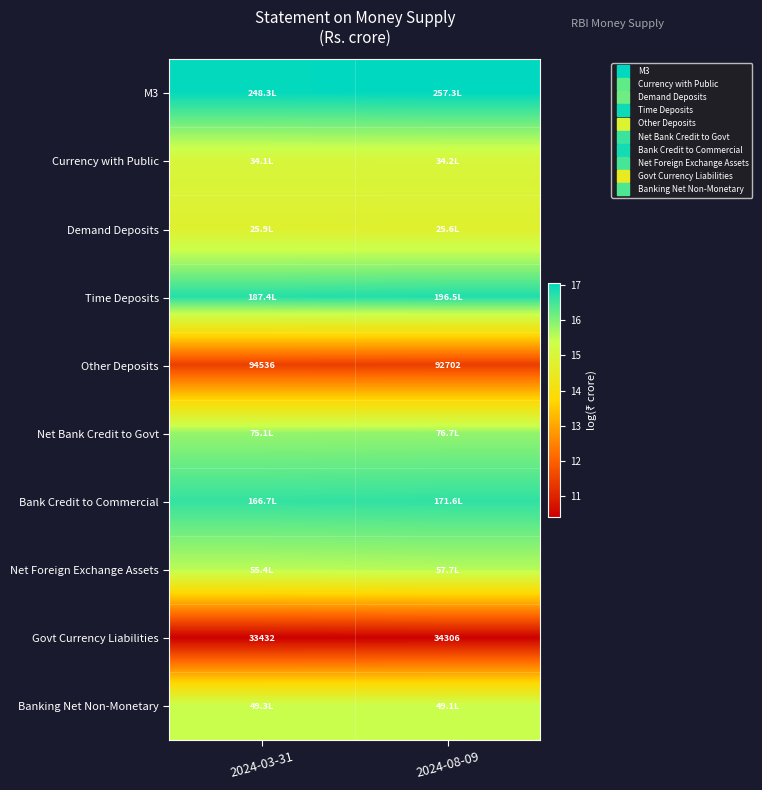

What is the approximate value of M3 at 2024-03-31?

17.0